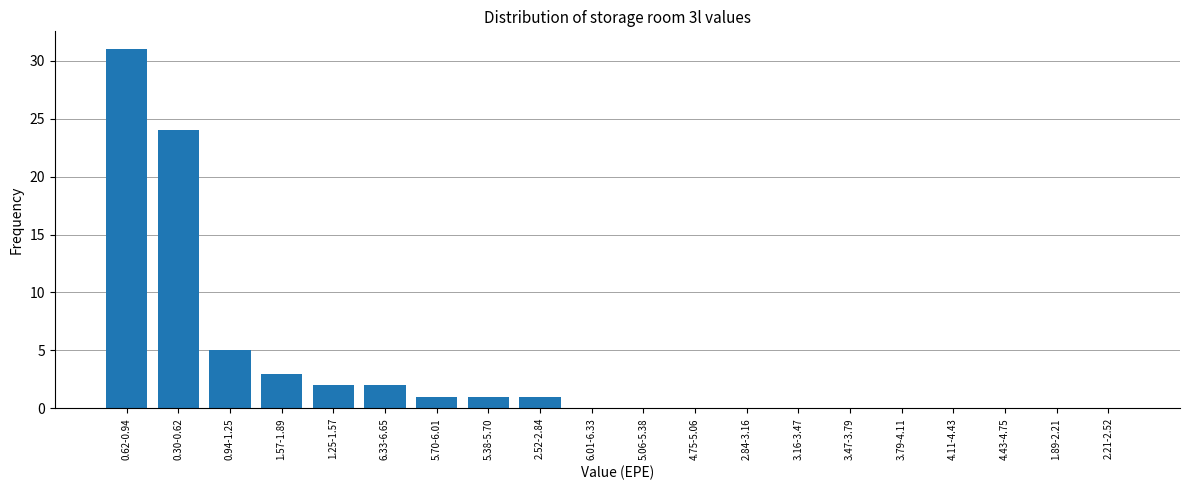

Reading left to right, list all the values displayed in this chart.

0.62-0.94=31	0.30-0.62=24	0.94-1.25=5	1.57-1.89=3	1.25-1.57=2	6.33-6.65=2	5.70-6.01=1	5.38-5.70=1	2.52-2.84=1	6.01-6.33=0	5.06-5.38=0	4.75-5.06=0	2.84-3.16=0	3.16-3.47=0	3.47-3.79=0	3.79-4.11=0	4.11-4.43=0	4.43-4.75=0	1.89-2.21=0	2.21-2.52=0